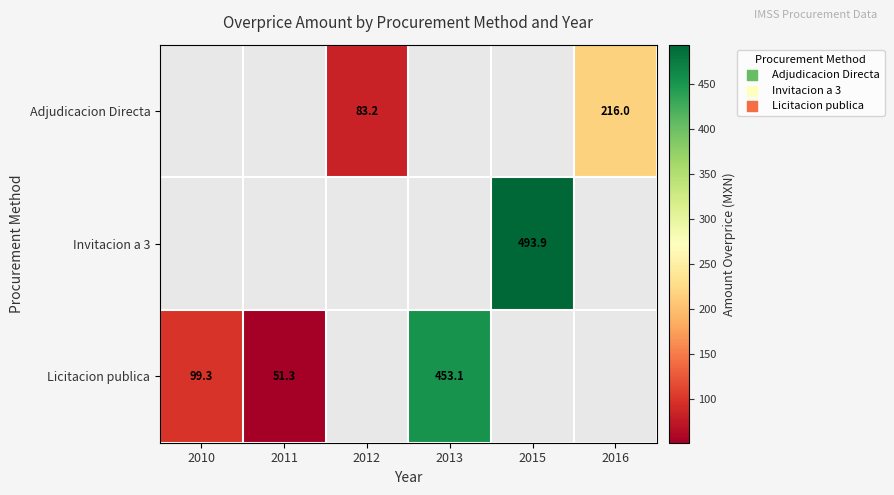

True or false: Licitacion publica has a value of 149.6 at 2010.

False